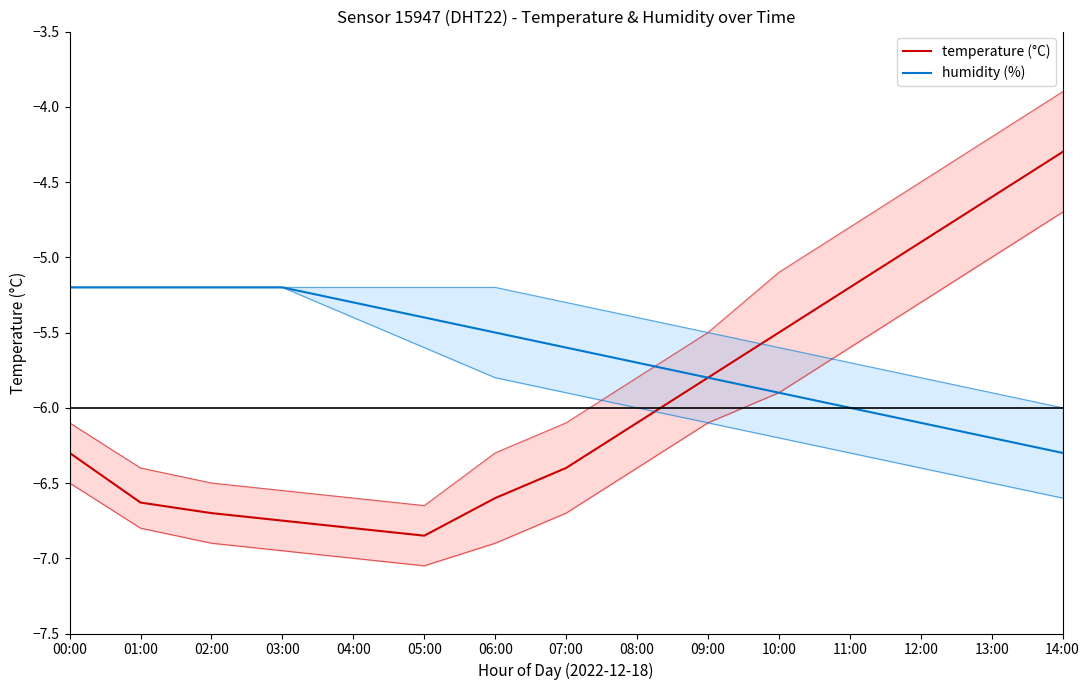

How many lines are shown in the chart?

2